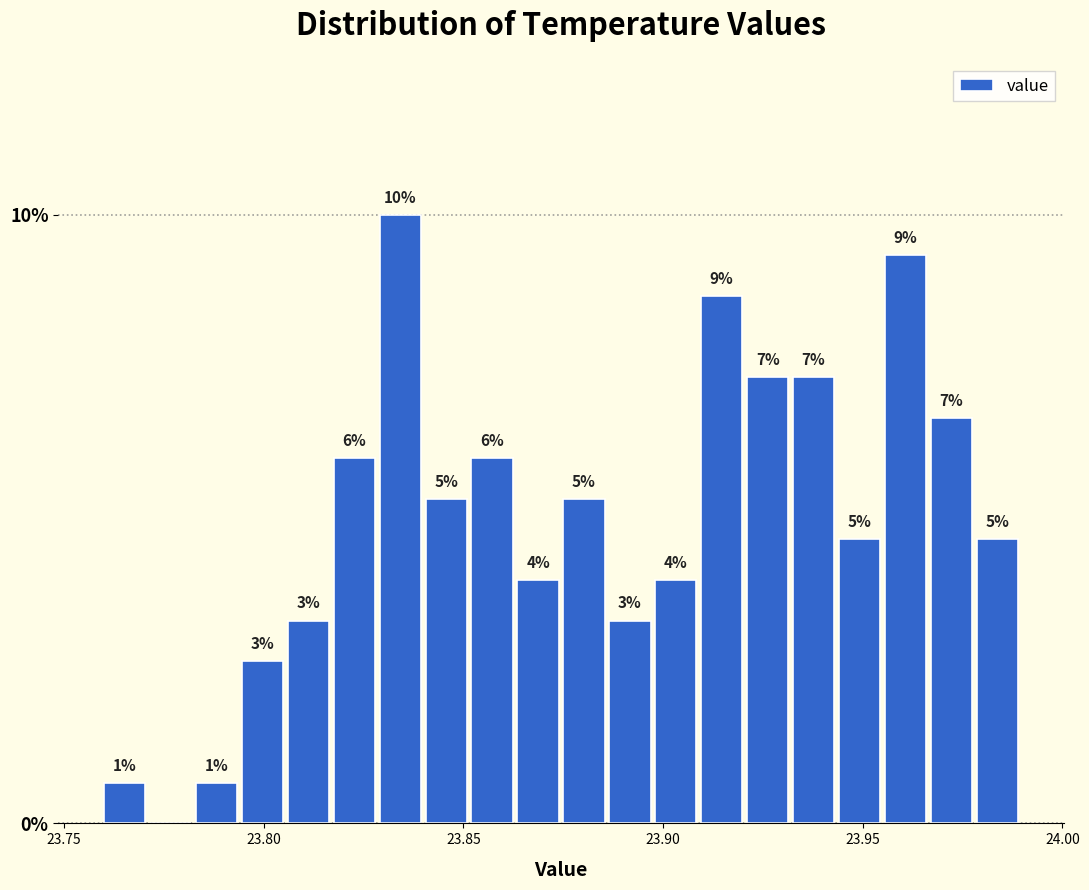

Around what value on the x-axis is the tallest bar? Give the approximate position of its centre, as read against the axis.

23.835